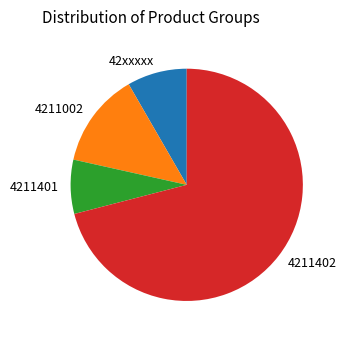

Is the sum of 4211002 and 4211401 greater than half?

No